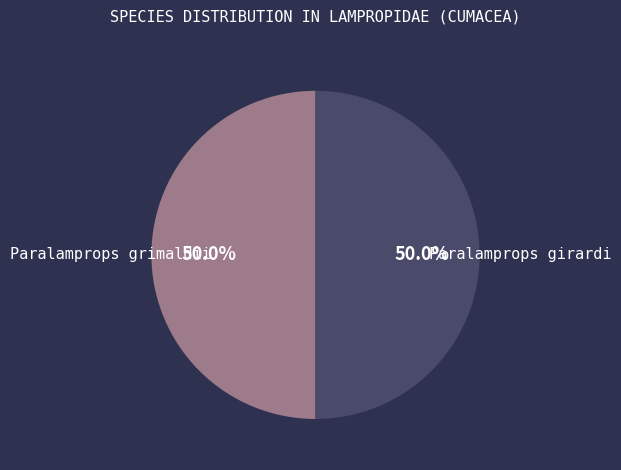

Count the number of slices in the pie.

2